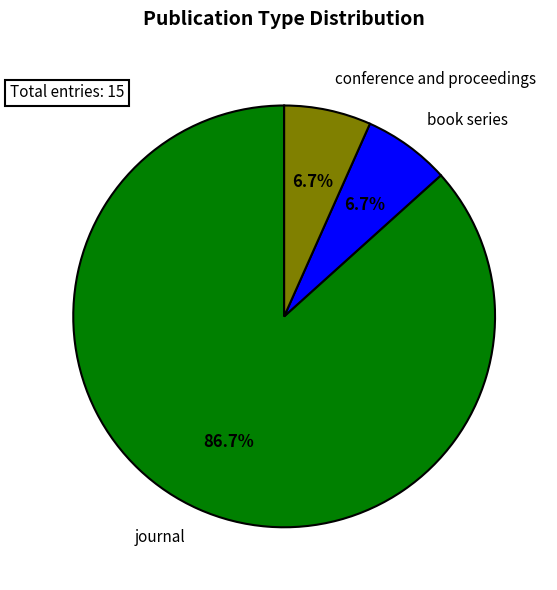

Between conference and proceedings and journal, which is larger?

journal